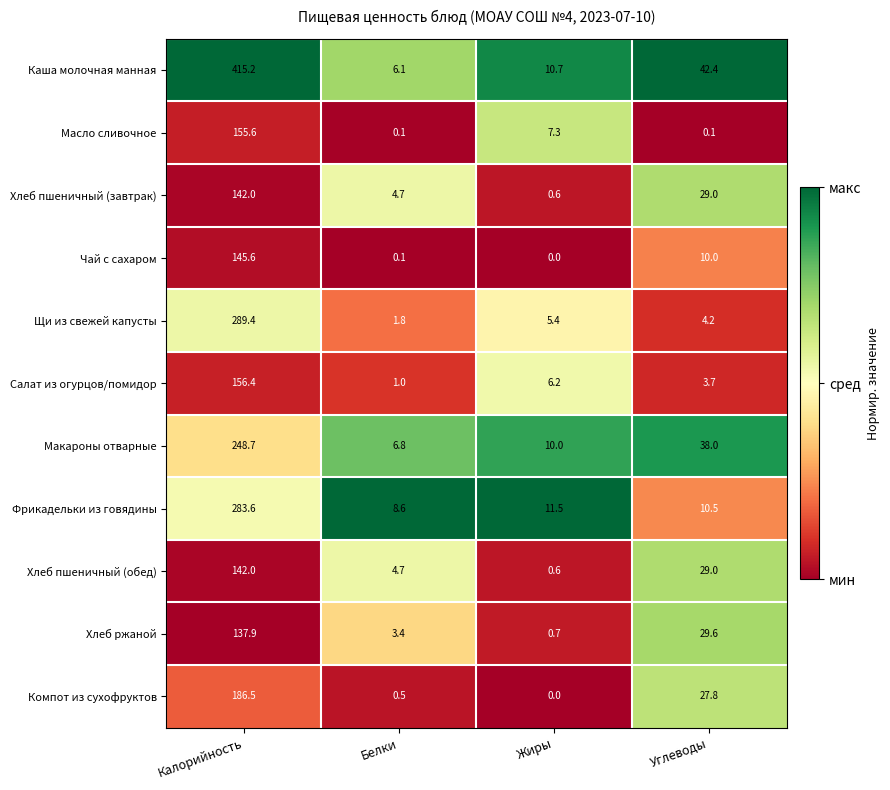

What is the difference between the Щи из свежей капусты values at Белки and Жиры?

3.6